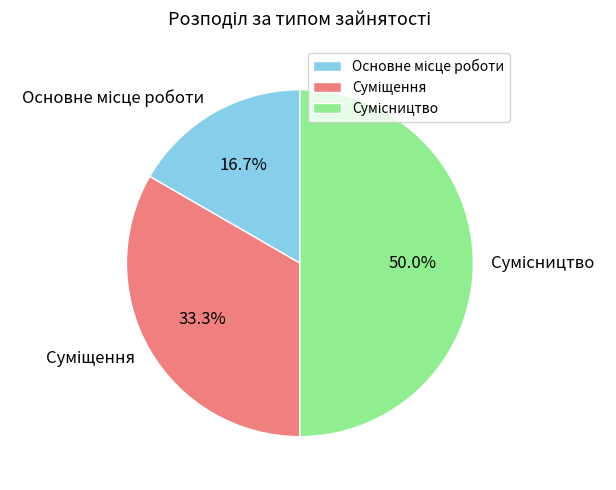

How many slices are in this pie chart?

3